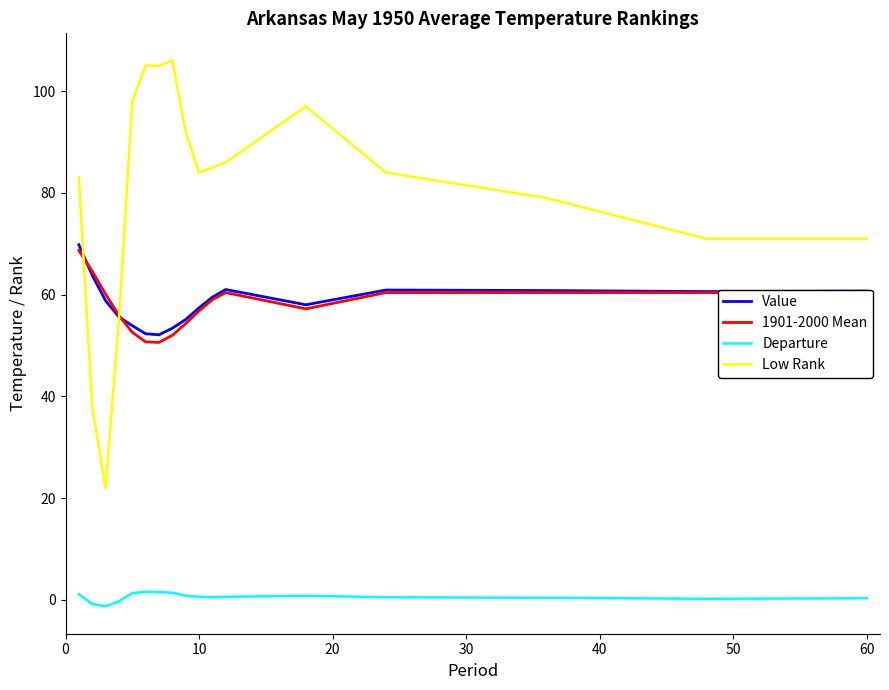

What is the average value of the Low Rank series?

80.1